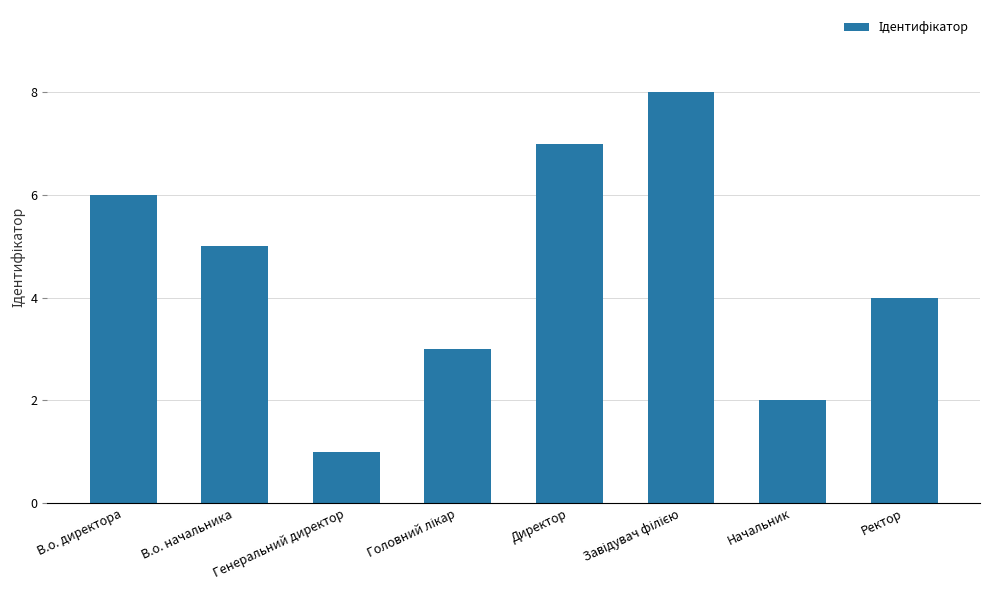

Where does the data first go above 5?

В.о. директора